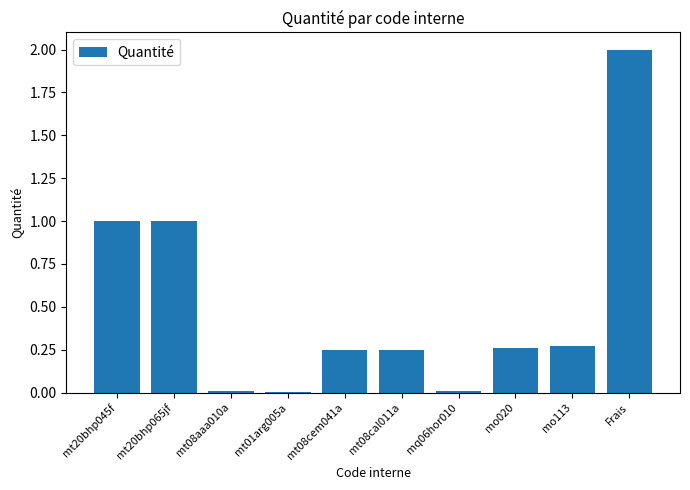

What is the difference between the values at mt20bhp065jf and mt08aaa010a?

1.0